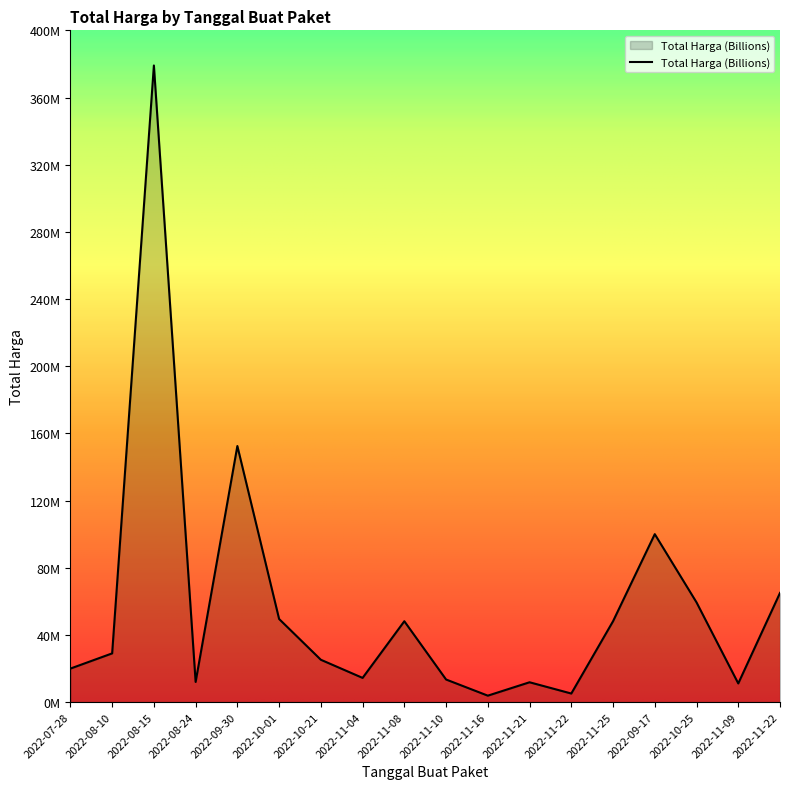

True or false: there are more than 0 points higher than both neighbors.

True